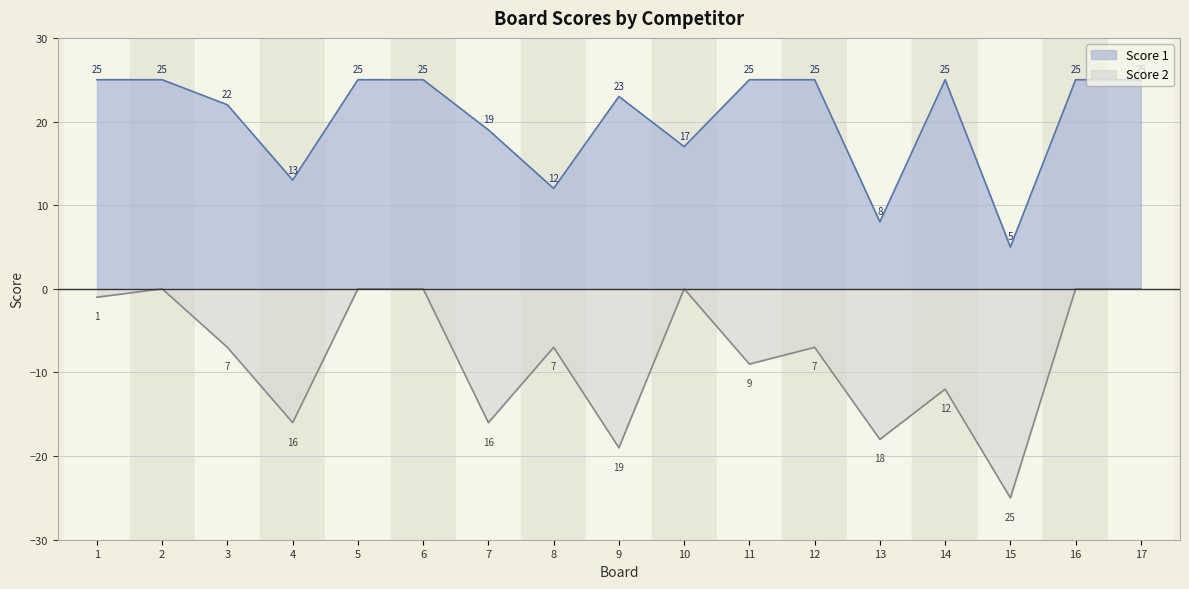

List the series in order of their peak value, highest first.

Score 1, Score 2